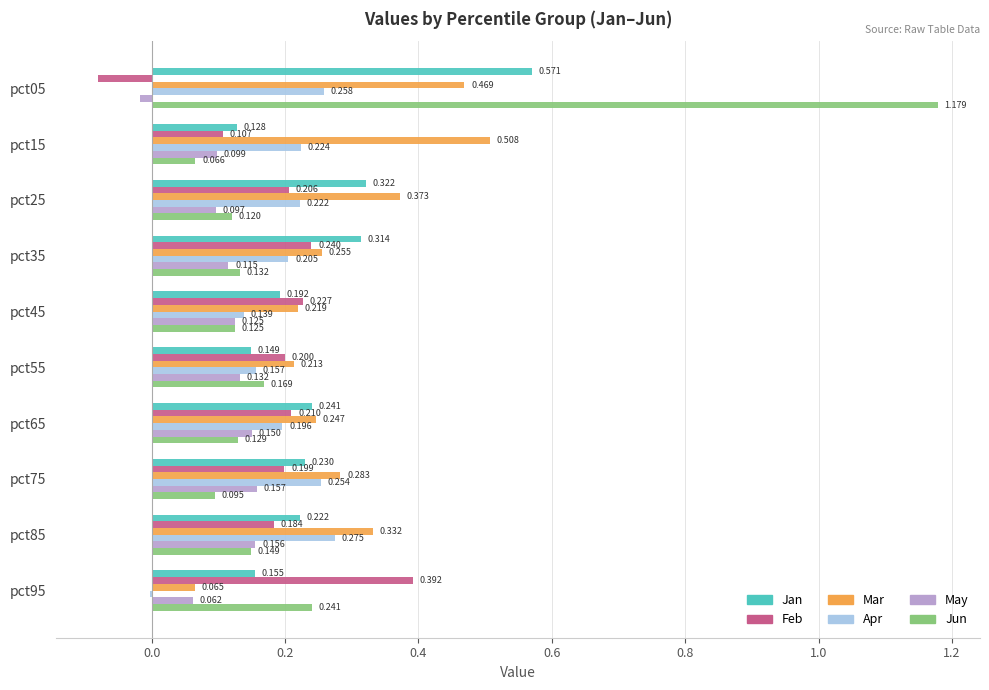

Which series has the largest total across all categories?

Mar